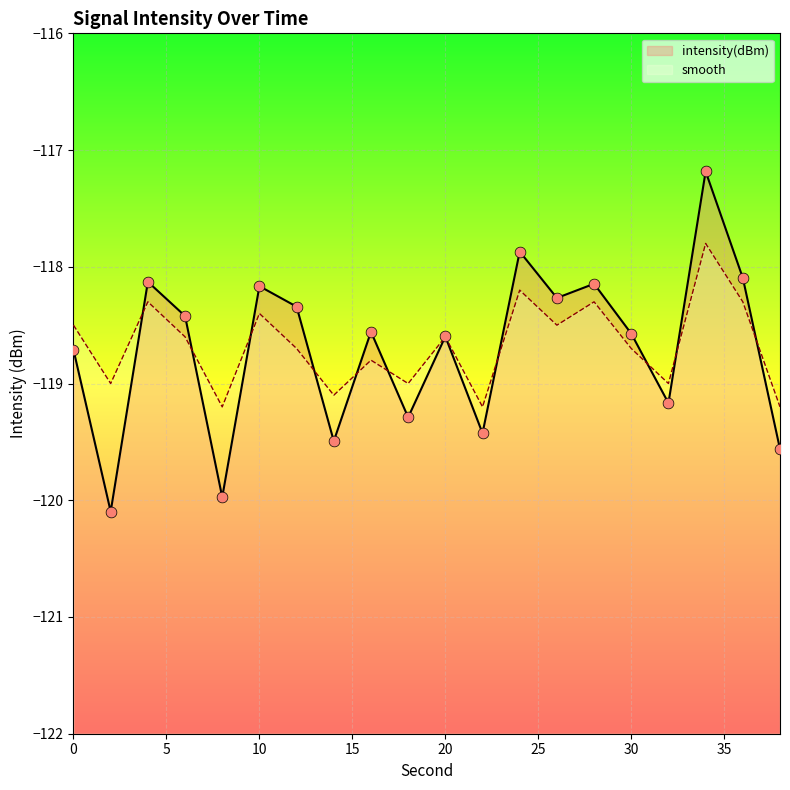

Which series has the largest Y range (max minus min)?

intensity(dBm)